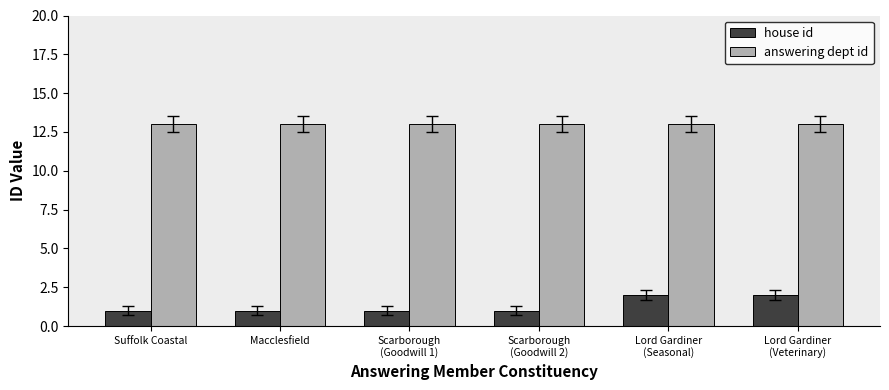

Read the answering dept id value at Lord Gardiner
(Seasonal).

13